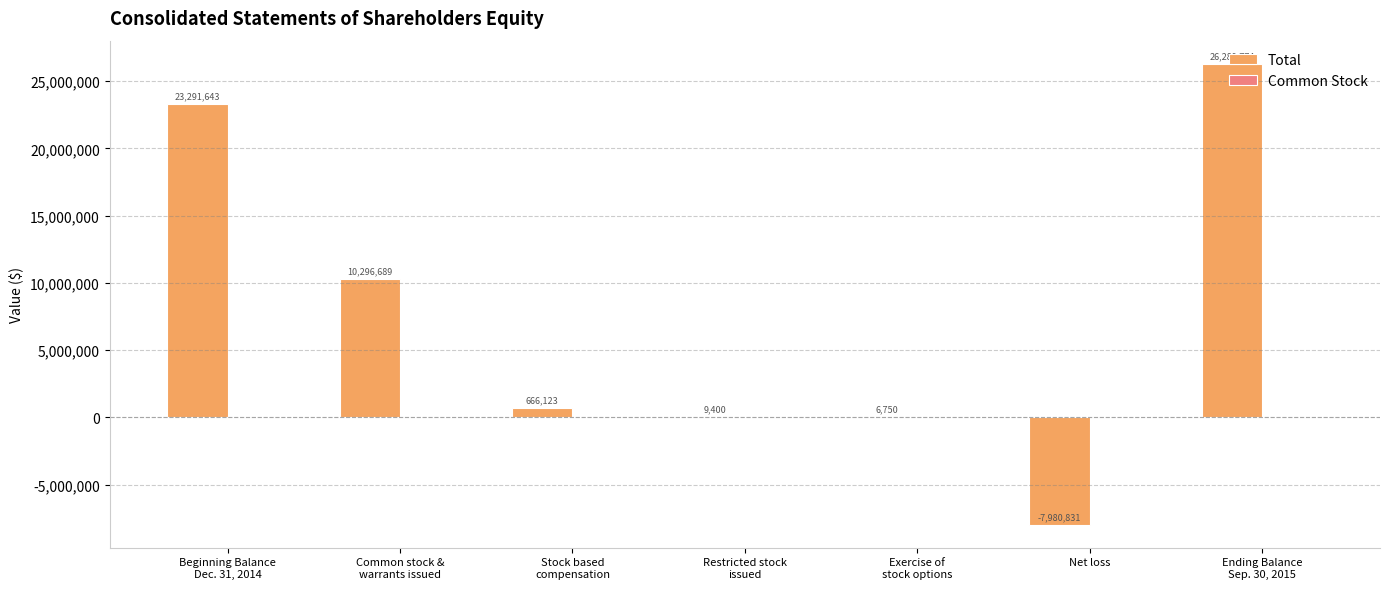

Which series has the largest total across all categories?

Total